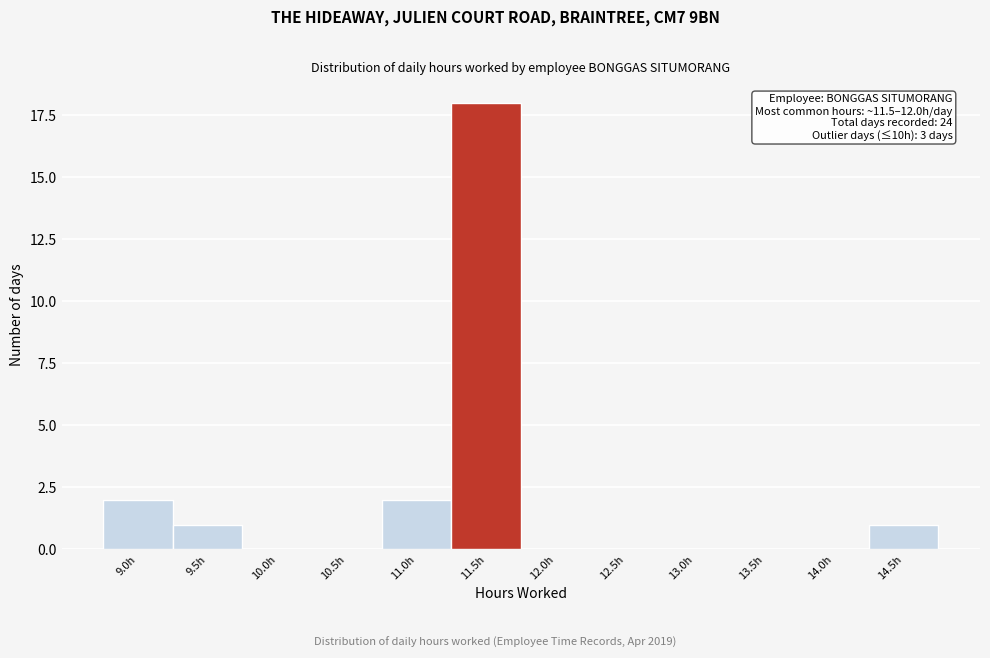

Reading left to right, what are all the values shown in this chart?

9.0h=2	9.5h=1	10.0h=0	10.5h=0	11.0h=2	11.5h=18	12.0h=0	12.5h=0	13.0h=0	13.5h=0	14.0h=0	14.5h=1